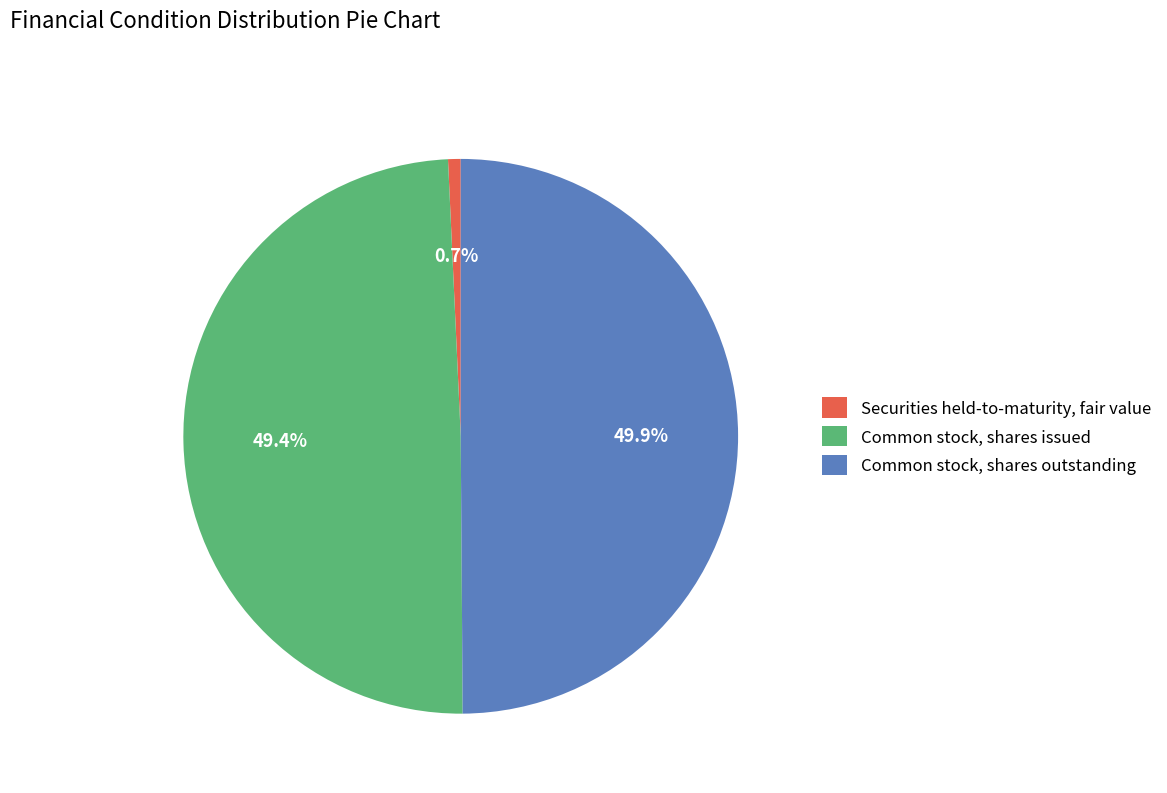

Rank the categories by value from highest to lowest.

Common stock, shares outstanding, Common stock, shares issued, Securities held-to-maturity, fair value